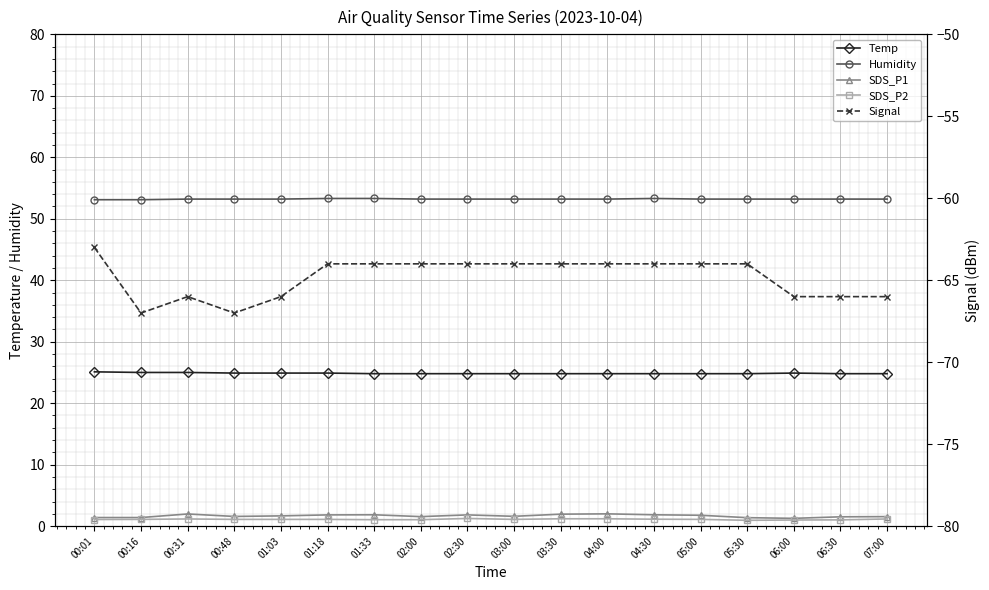

True or false: Humidity and SDS_P1 cross at least once.

False